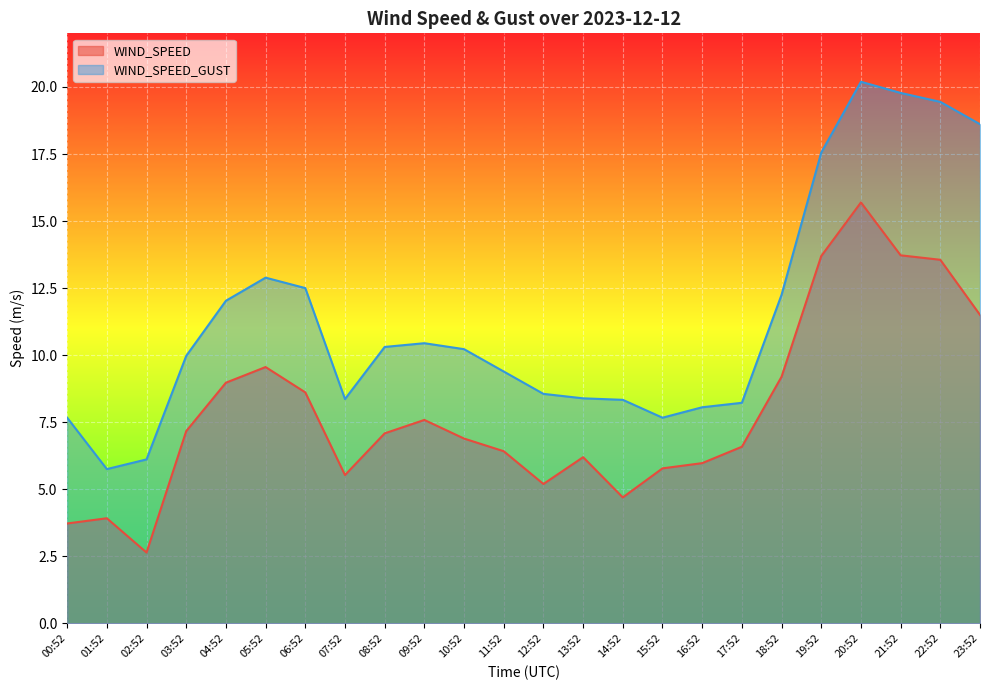

What is the highest value of the WIND_SPEED_GUST series?

20.2